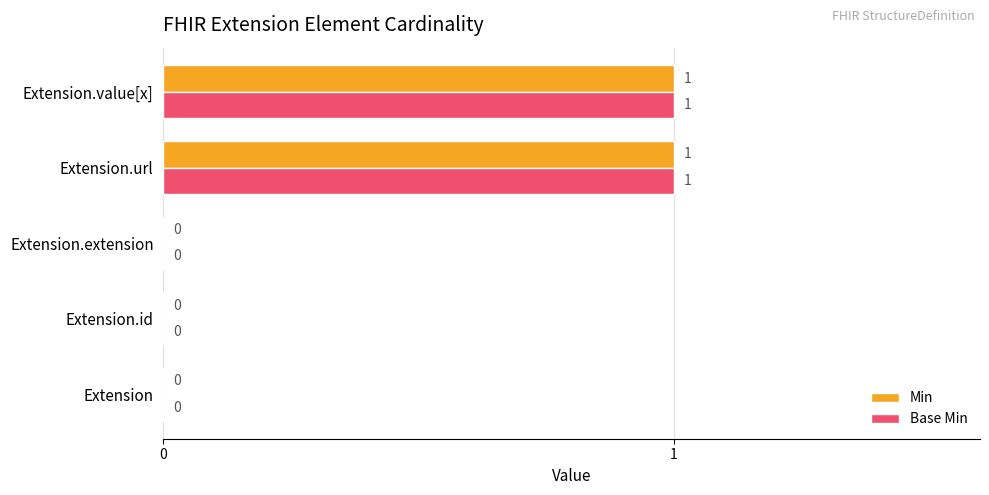

What is the maximum value for Min?

1